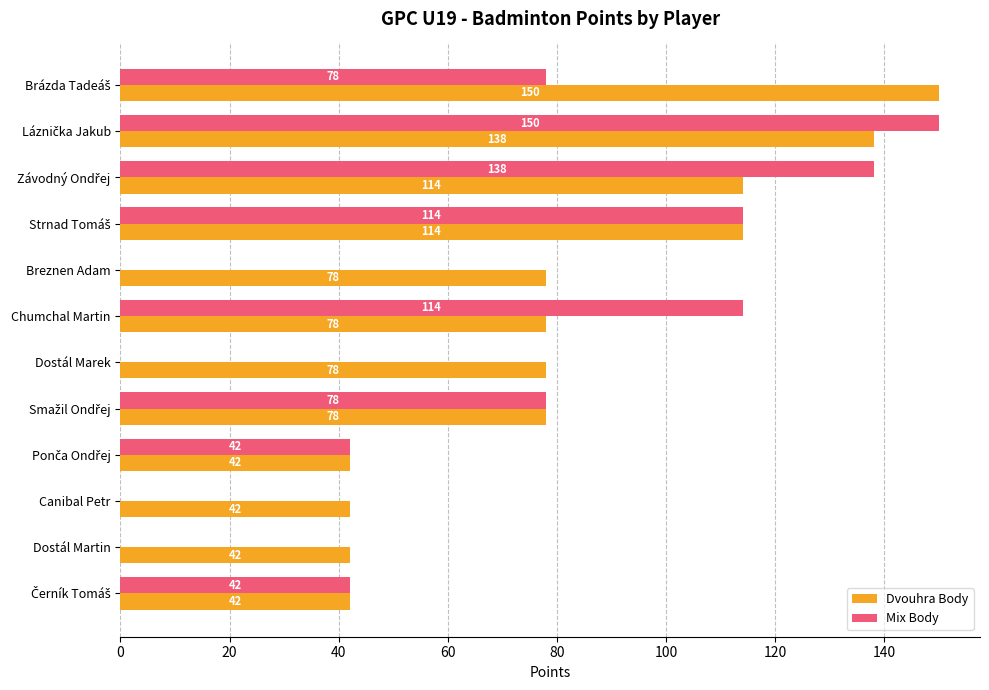

How many categories are shown in the chart?

12